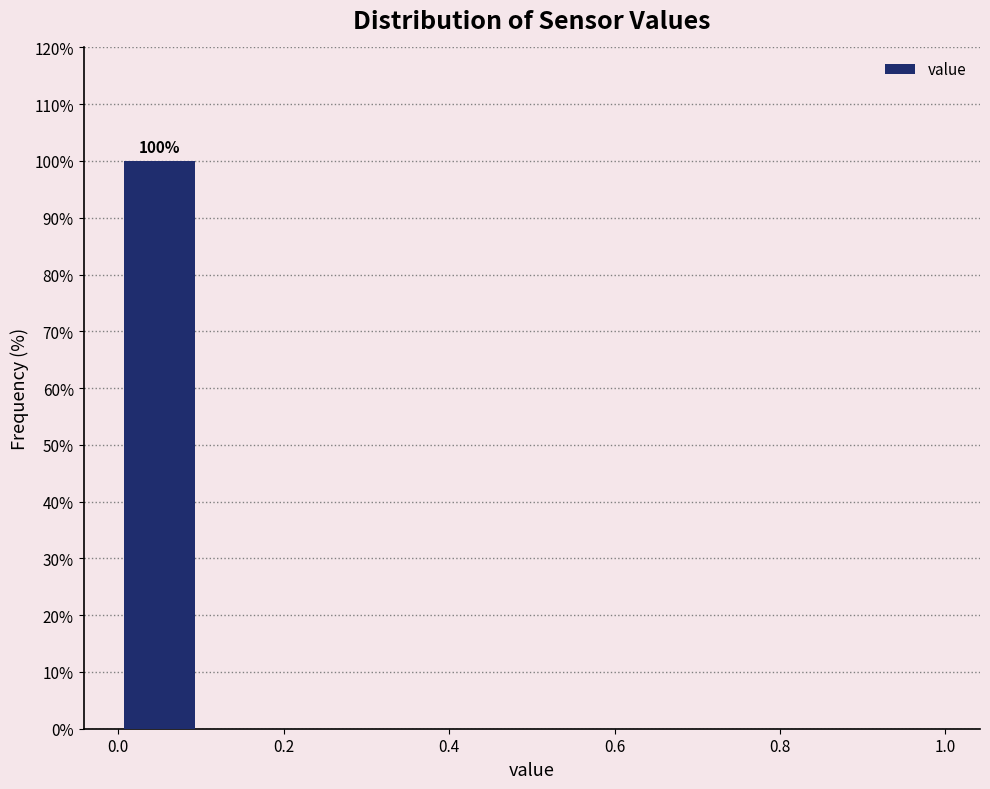

Which range on the x-axis has the tallest bar?

0.0 to 0.1